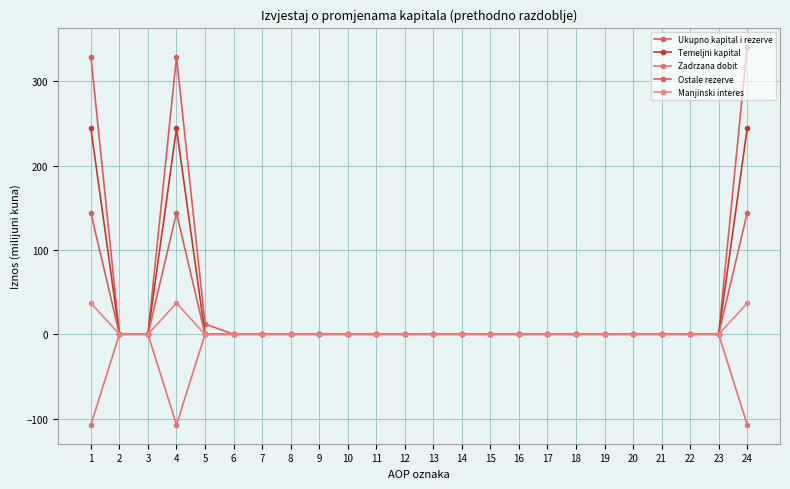

Does the chart display data point markers on the line(s)?

Yes